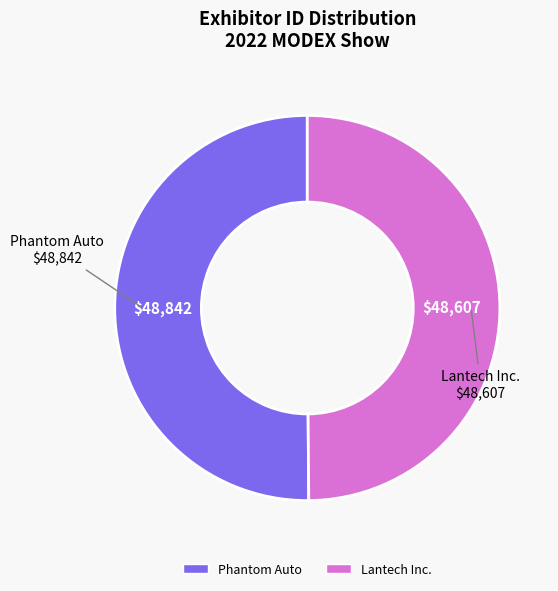

What is the ratio of the value at Phantom Auto to the value at Lantech Inc.?

1.0